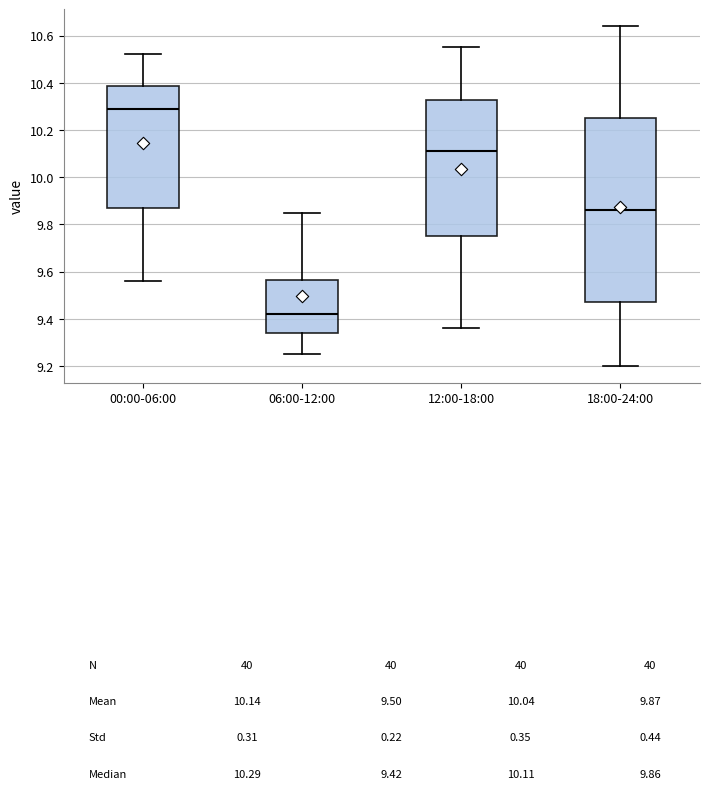

Which box is the tallest, from its lower edge to its upper edge?

18:00-24:00